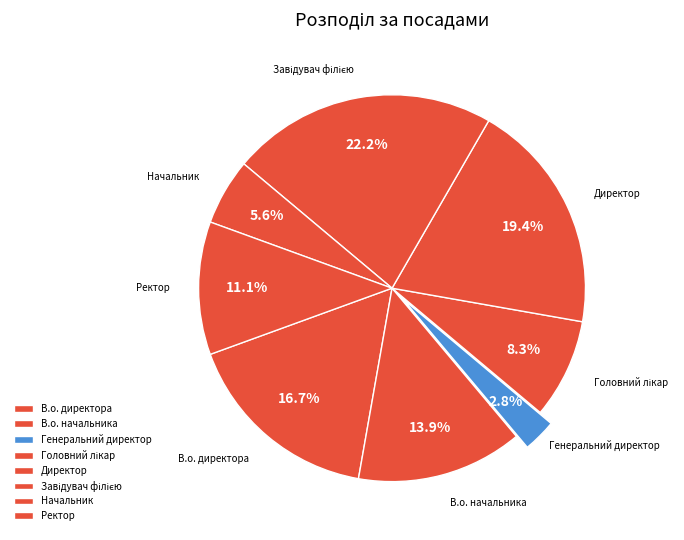

Which category has the smallest portion of the pie?

Генеральний директор